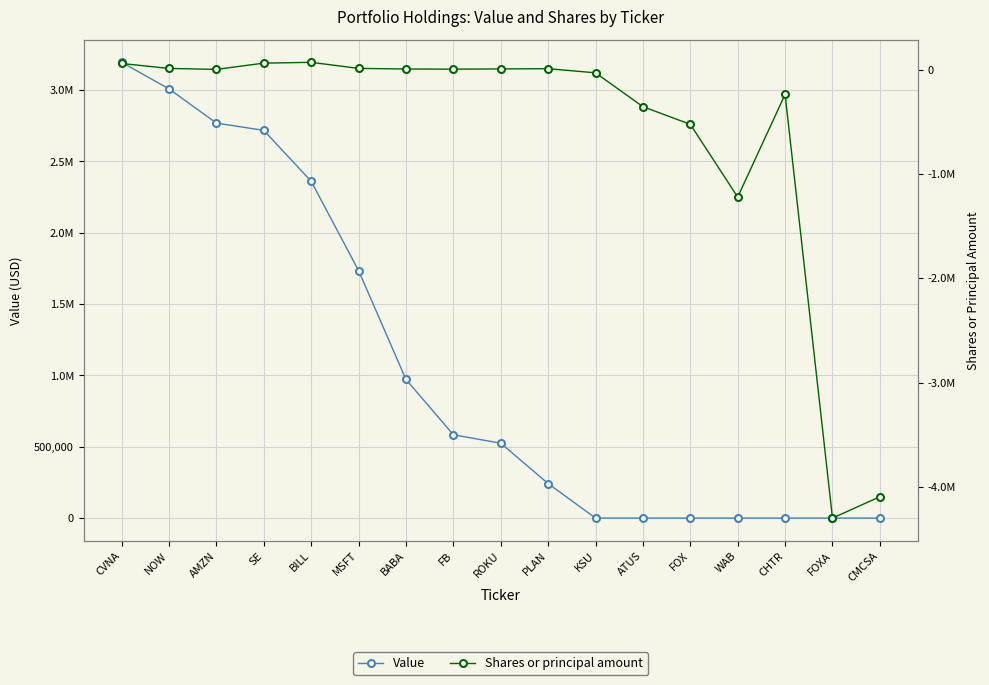

What is the label of the 16th point from the left?

FOXA